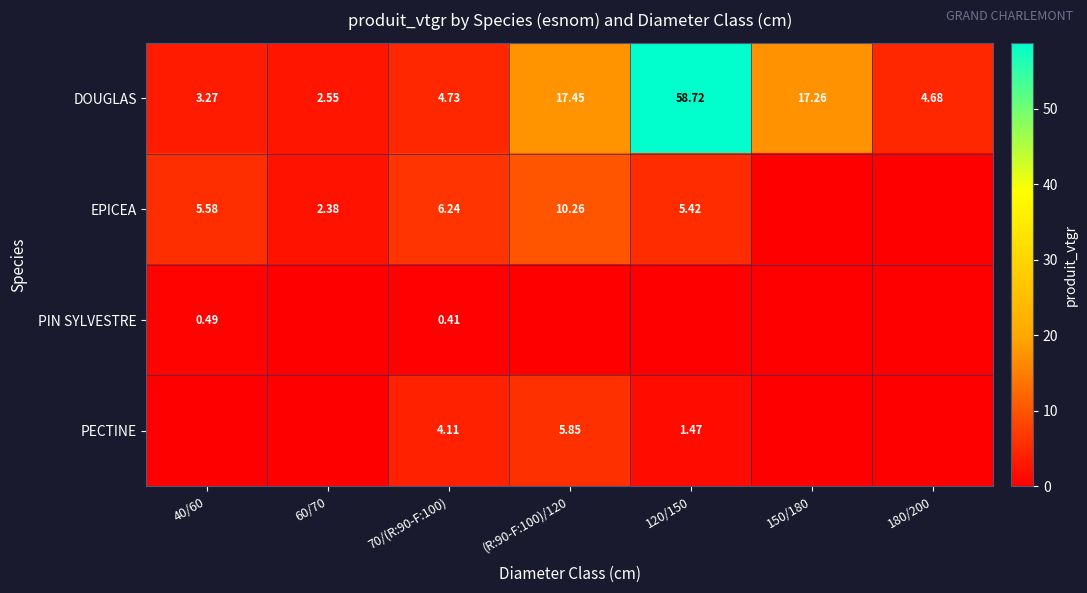

At which label is DOUGLAS closest to 30?

(R:90-F:100)/120